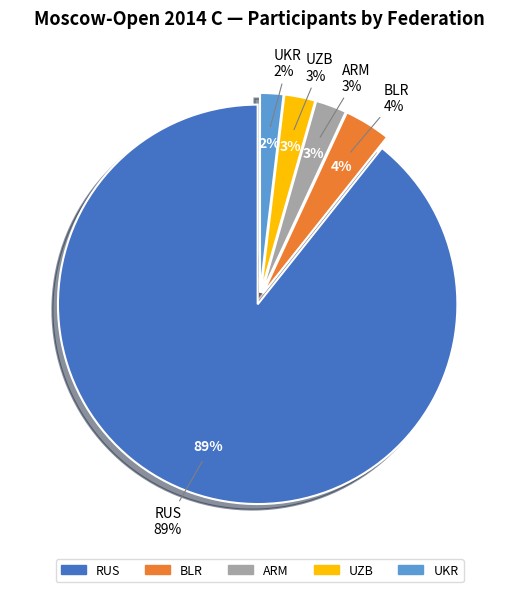

What is the largest slice in the pie chart?

RUS